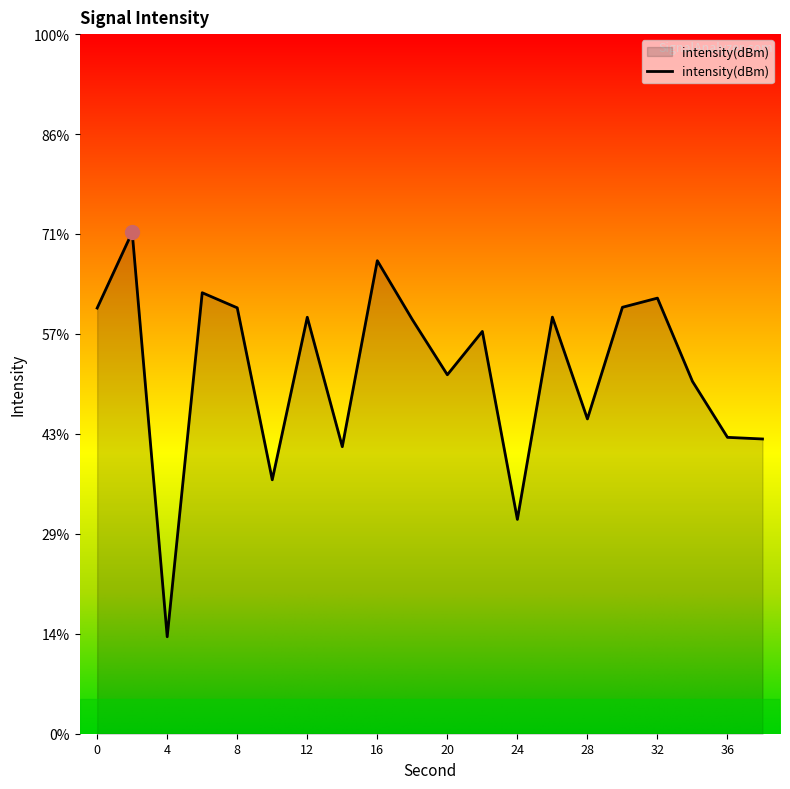

What is the change in value from 4 to 34?

+12.8